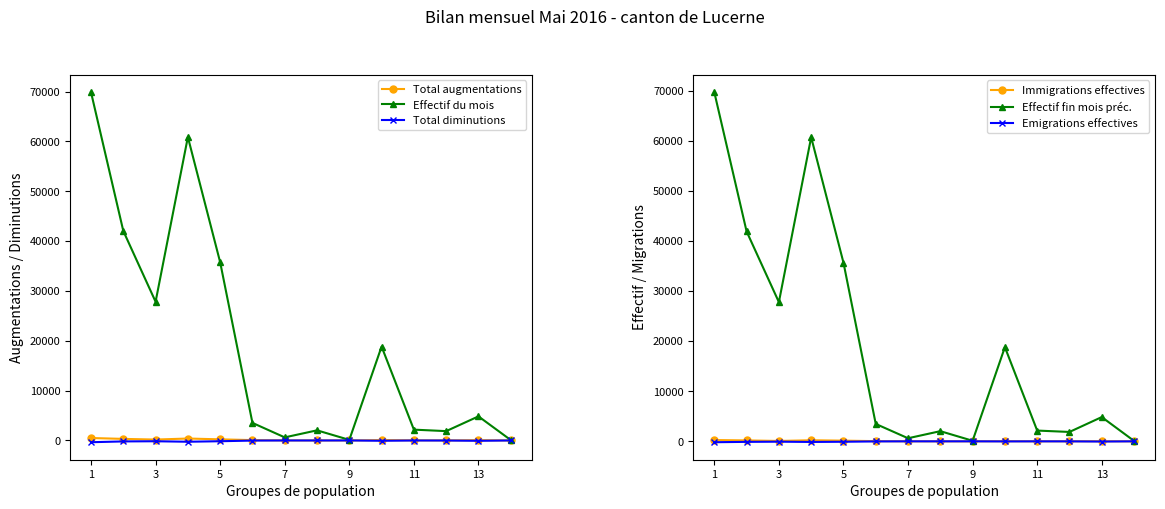

Which series has the largest range (max minus min)?

Effectif du mois